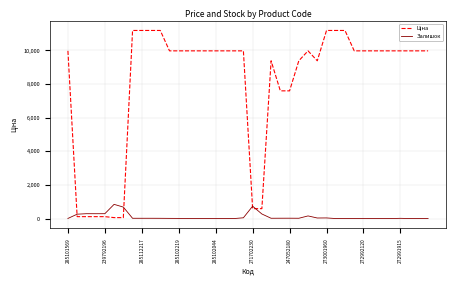

What is the difference between the maximum and minimum values in the Залишок series?

845.0